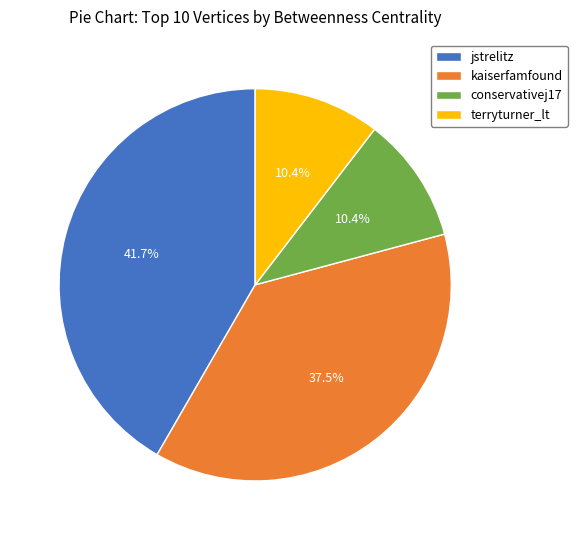

Which slice is the largest?

jstrelitz